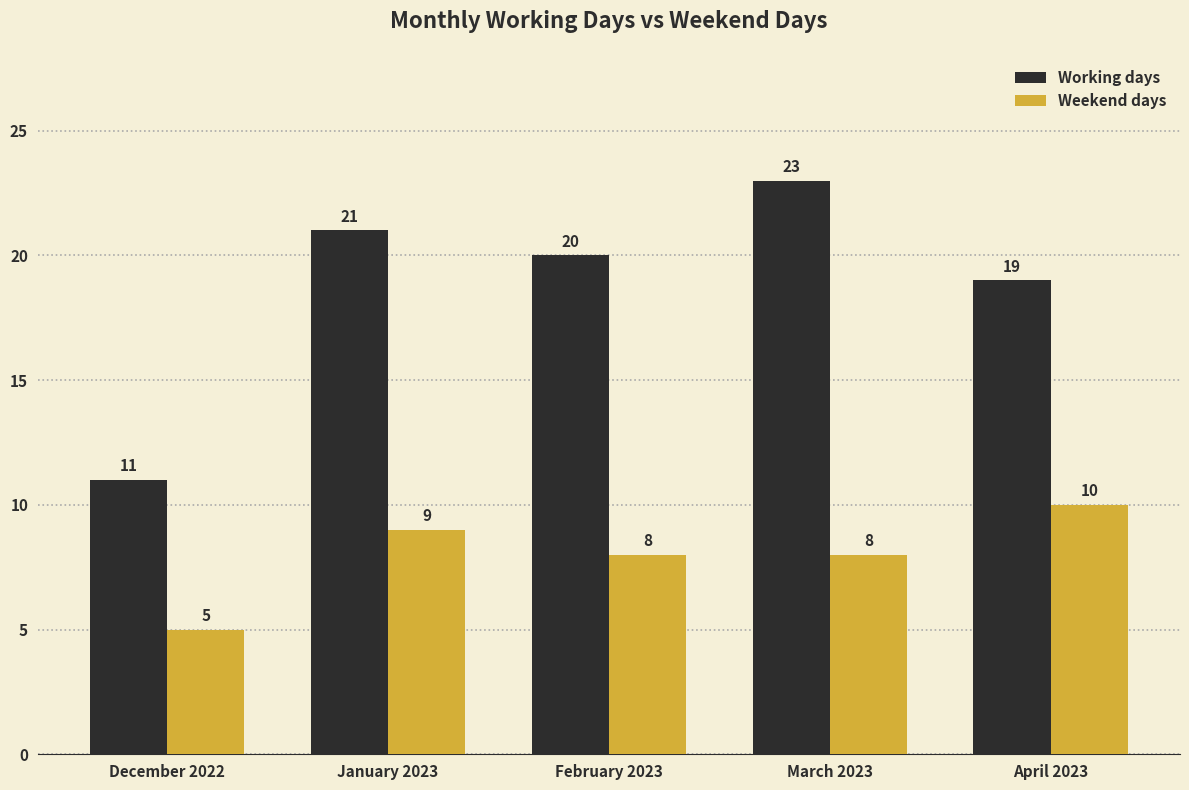

How many distinct data groups are displayed?

2